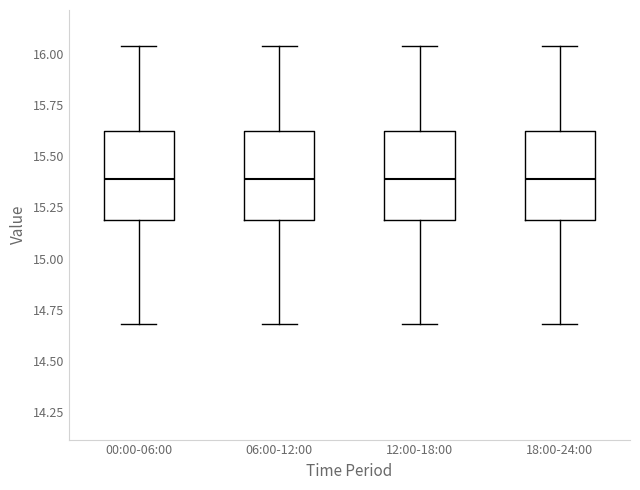

Reading left to right, read every box against the y-axis: the position of its median line, the range the box covers, and the ends of its whiskers. The values are not printed on the chart, so give them approximately, as read against the axis.

00:00-06:00: median 15.40, box 15.20 to 15.60, whiskers 14.70 to 16.05
06:00-12:00: median 15.40, box 15.20 to 15.60, whiskers 14.70 to 16.05
12:00-18:00: median 15.40, box 15.20 to 15.60, whiskers 14.70 to 16.05
18:00-24:00: median 15.40, box 15.20 to 15.60, whiskers 14.70 to 16.05